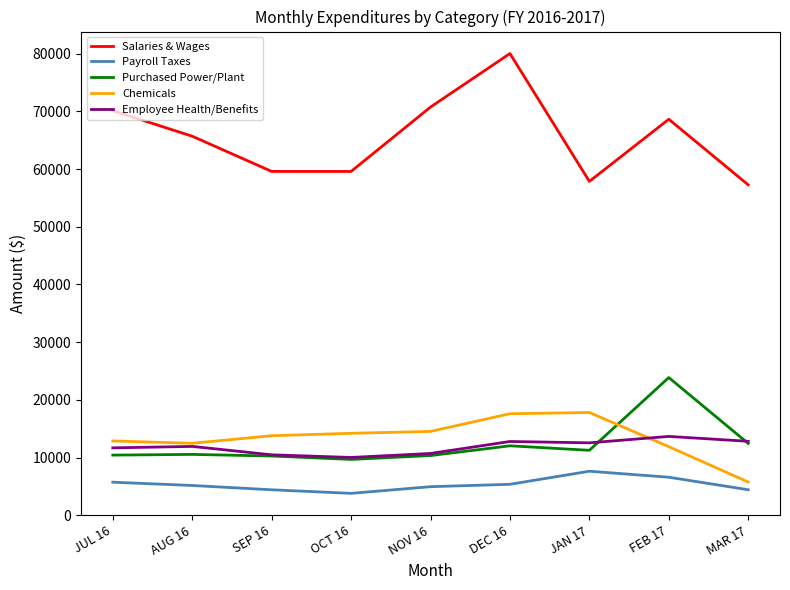

In Salaries & Wages, how many points are higher than both neighbors (excluding endpoints)?

2